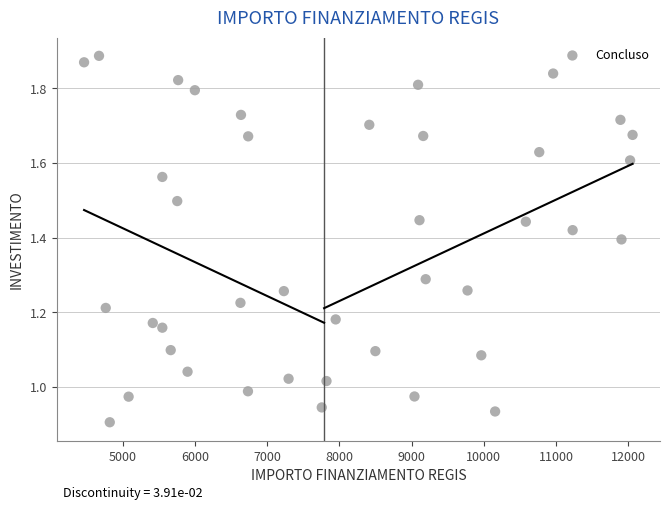

What is the range of X values (max minus min)?

7594.6